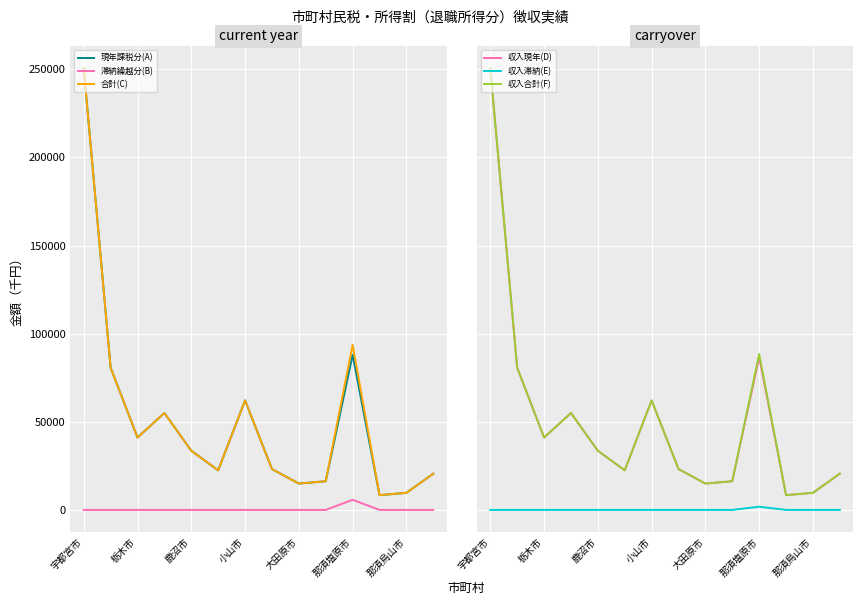

Where is 収入合計(F) nearest to the value 129542?

那須塩原市